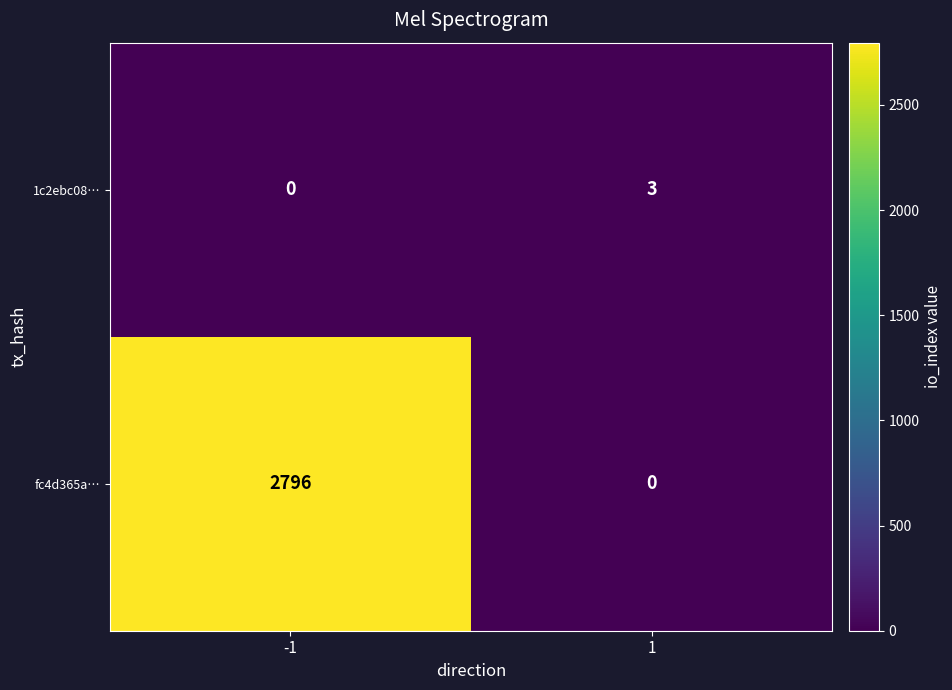

What is the difference between the 1c2ebc08… values at -1 and 1?

3